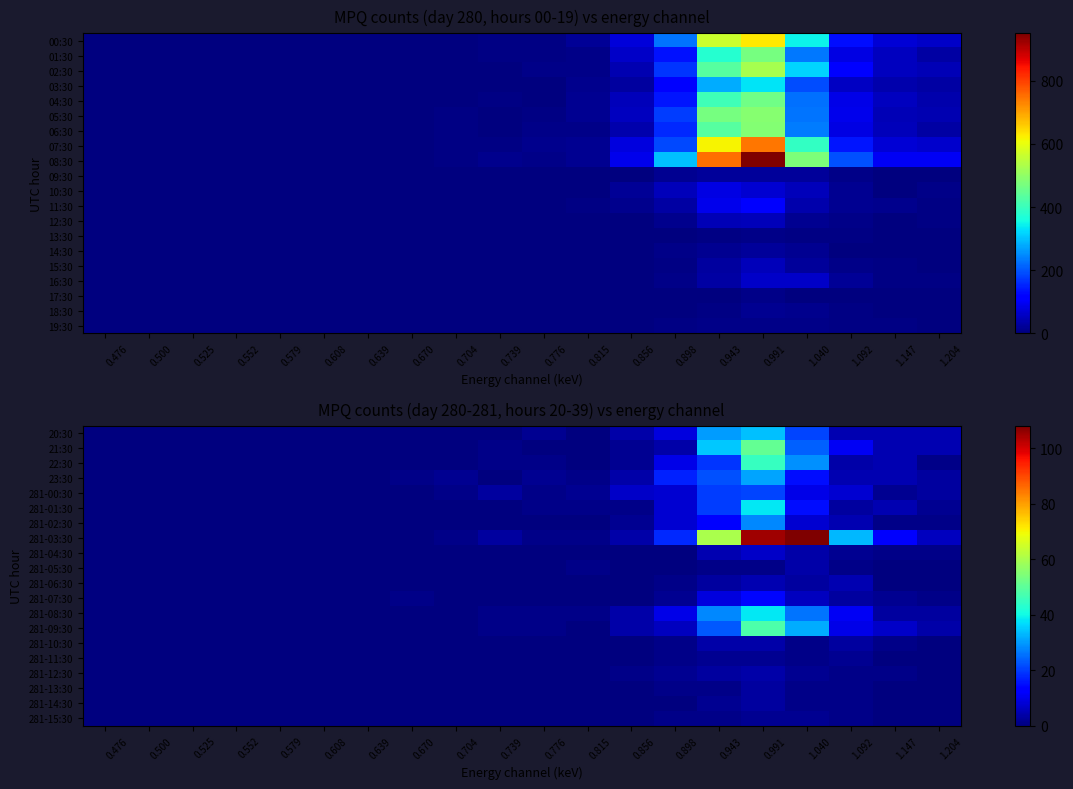

At which category does the chart reach its peak across all series?

1.040